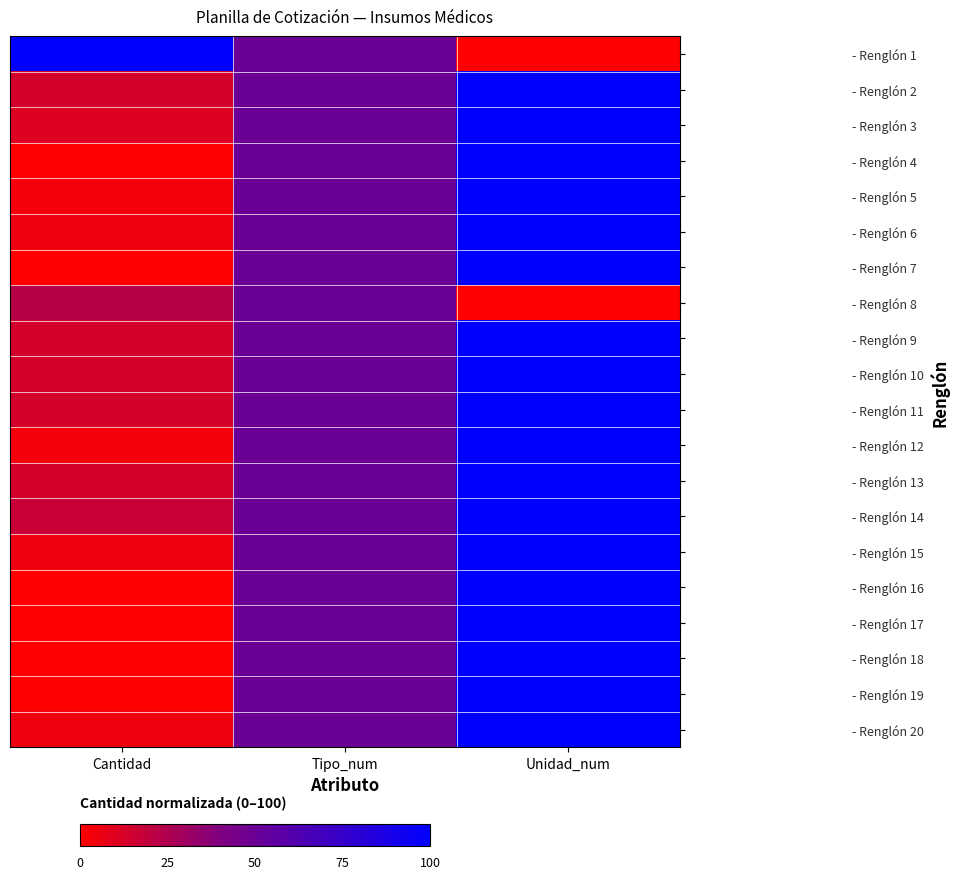

How many series are shown in this chart?

20